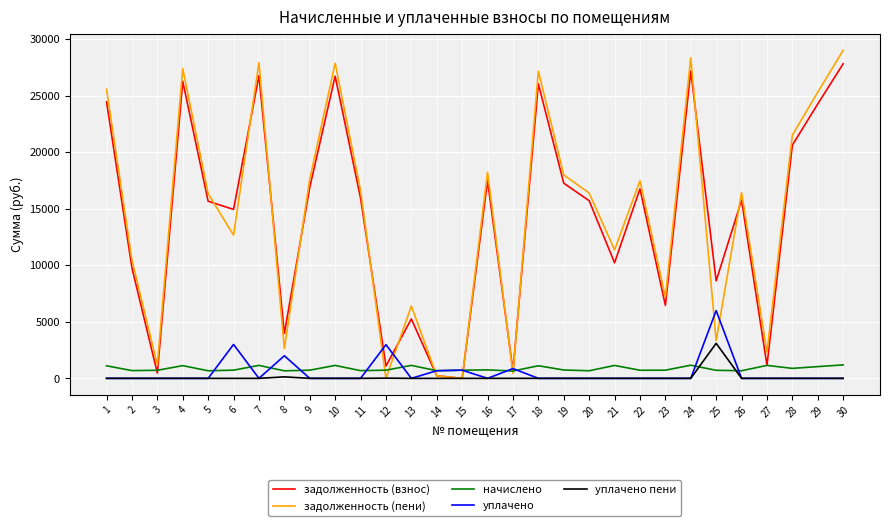

Which series has the widest spread of values?

задолженность (пени)